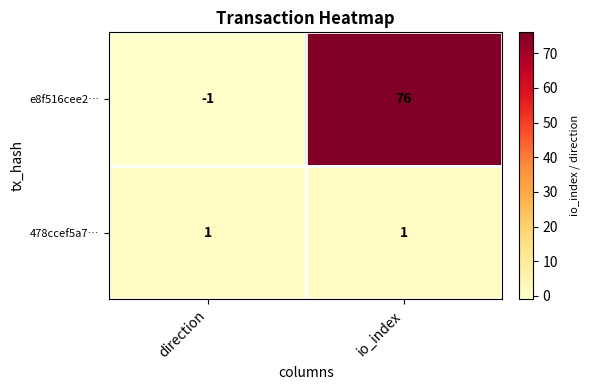

Is it true that 478ccef5a7… equals 1 at io_index?

True